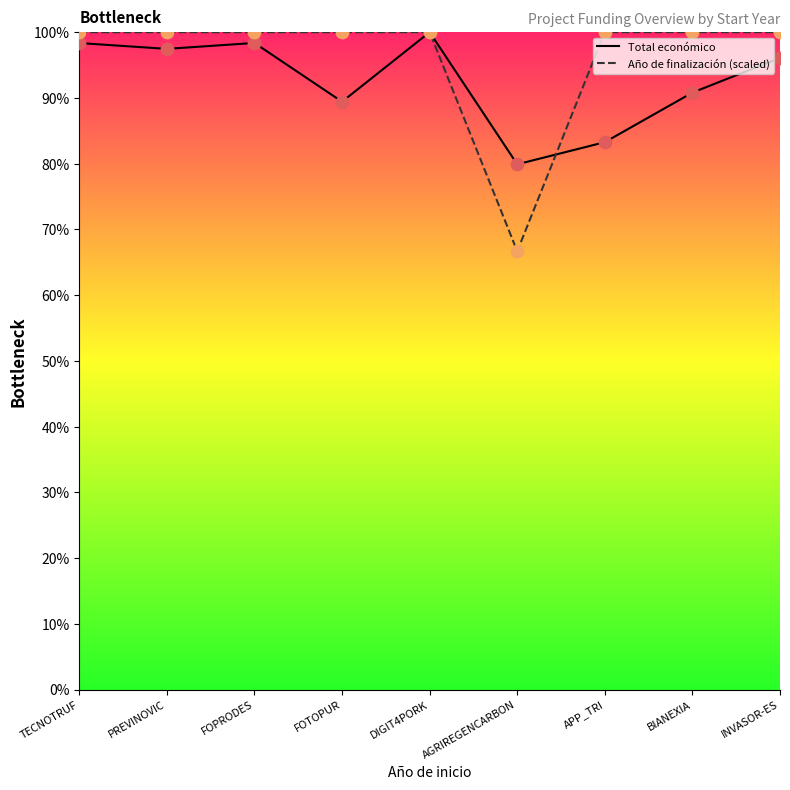

Which series has the widest spread of Y values?

Año de finalización (scaled)